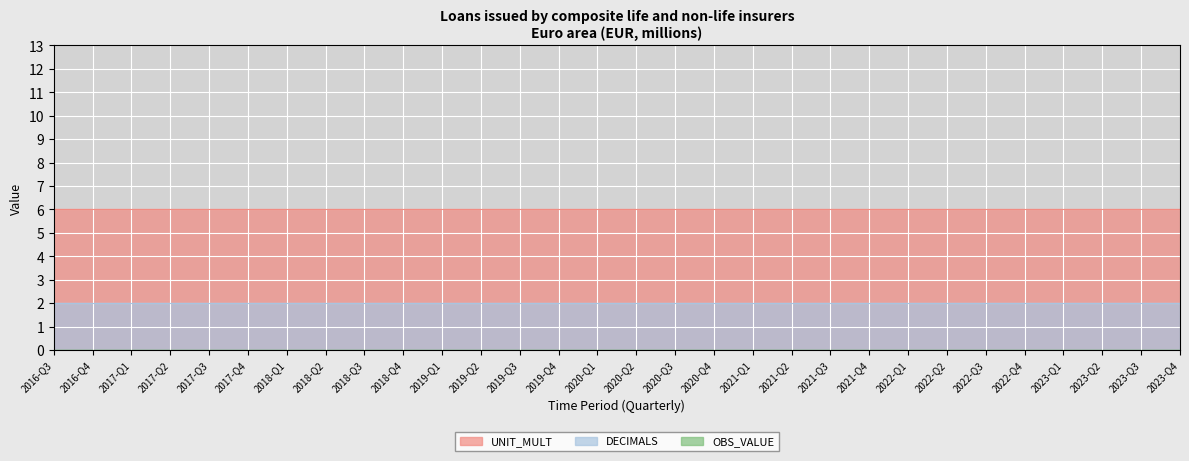

Which label corresponds to the largest value in the chart?

2016-Q3